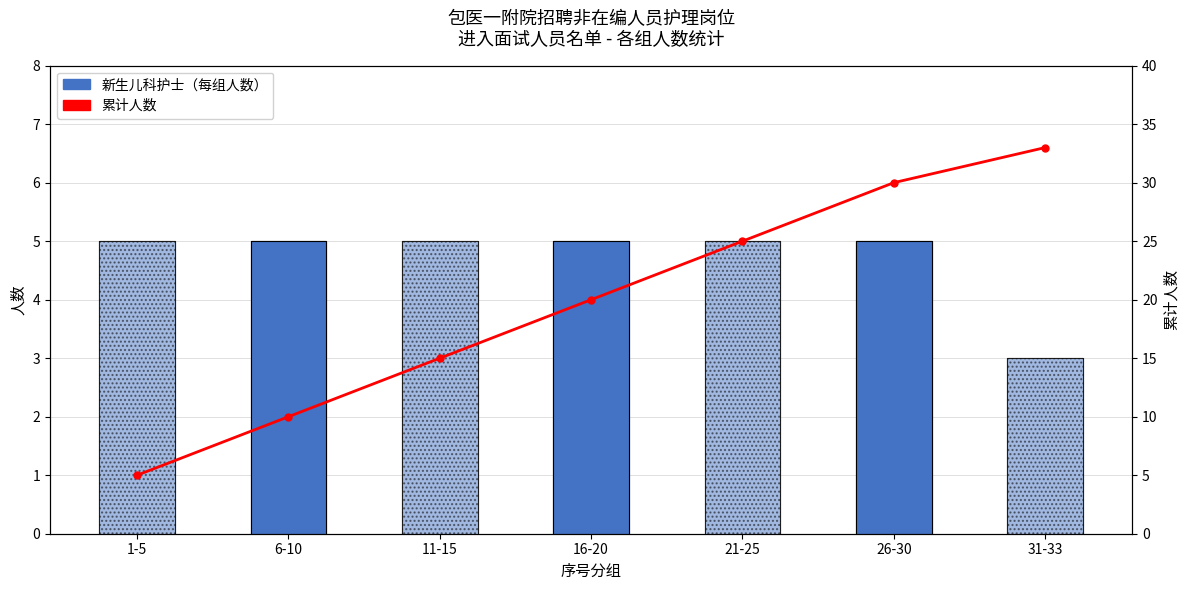

Which series has the largest total across all categories?

累计人数